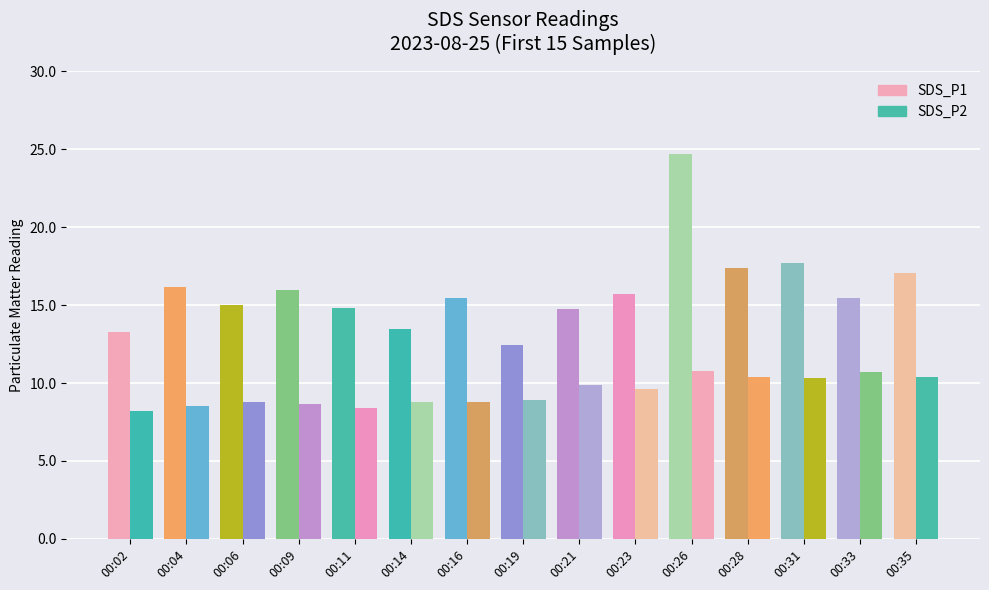

Reading left to right, list all the values displayed in this chart.

SDS_P1: 00:02=13.2	00:04=16.1	00:06=15.0	00:09=15.9	00:11=14.8	00:14=13.5	00:16=15.4	00:19=12.4	00:21=14.7	00:23=15.7	00:26=24.7	00:28=17.4	00:31=17.7	00:33=15.4	00:35=17.1
SDS_P2: 00:02=8.2	00:04=8.6	00:06=8.8	00:09=8.6	00:11=8.4	00:14=8.8	00:16=8.8	00:19=8.9	00:21=9.9	00:23=9.6	00:26=10.8	00:28=10.4	00:31=10.3	00:33=10.7	00:35=10.4